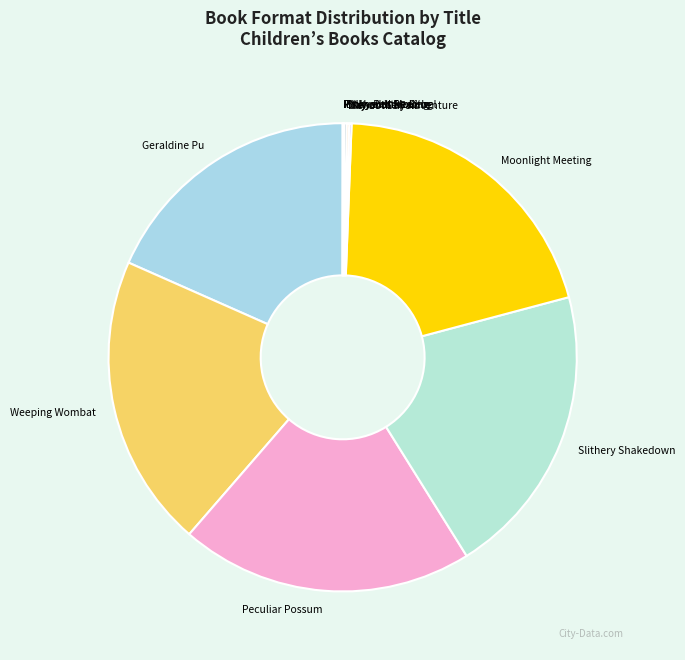

Count the number of slices in the pie.

11